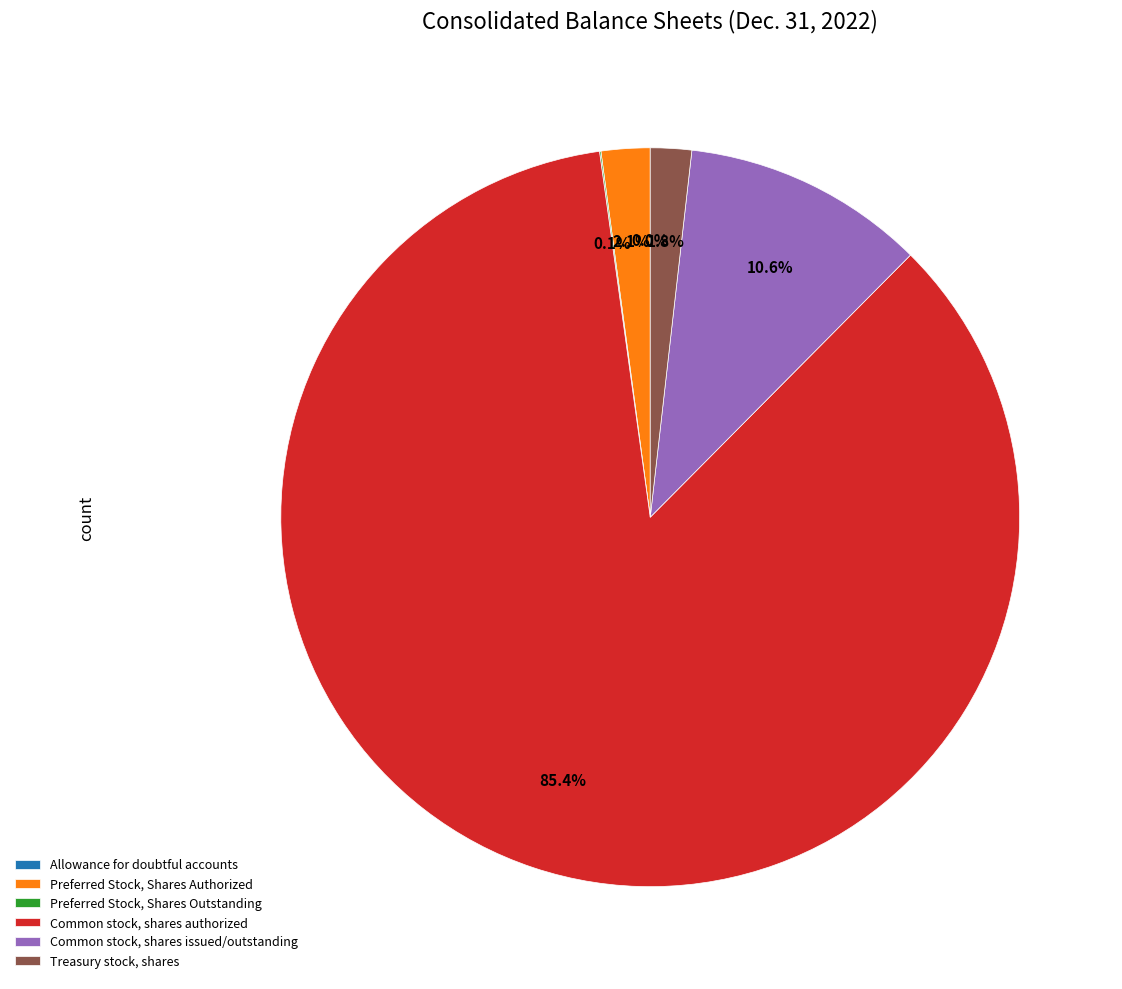

To the nearest percent, what is the average slice percentage?

17%